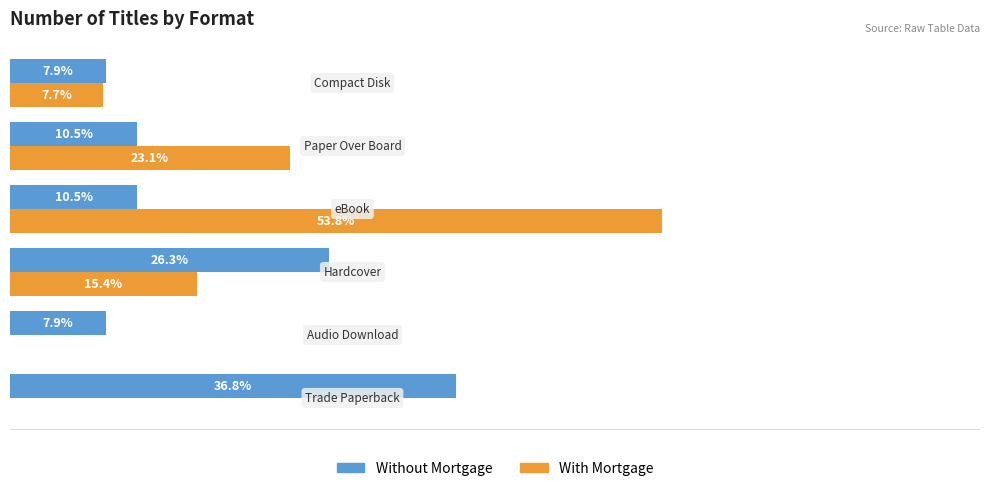

Which series has the largest total across all categories?

With Mortgage